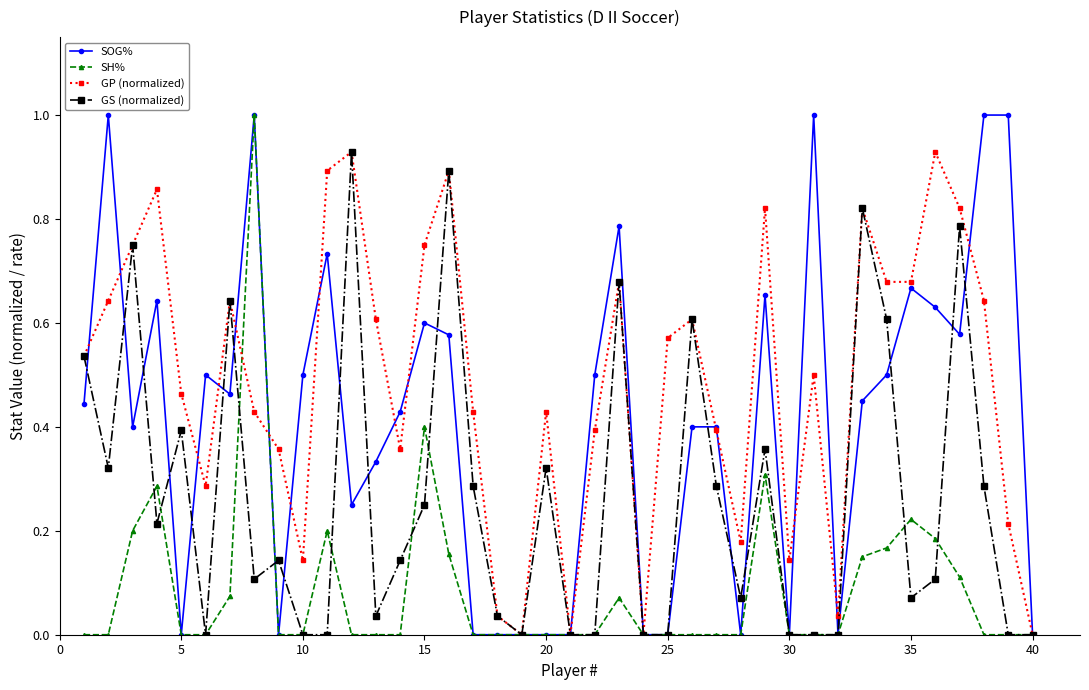

Does the chart have visible grid lines?

No